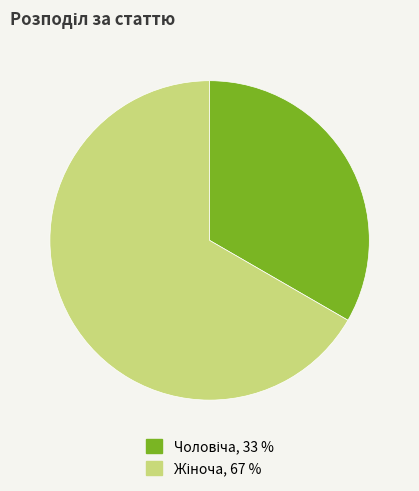

To the nearest percent, what percentage of the pie is Чоловіча?

33%